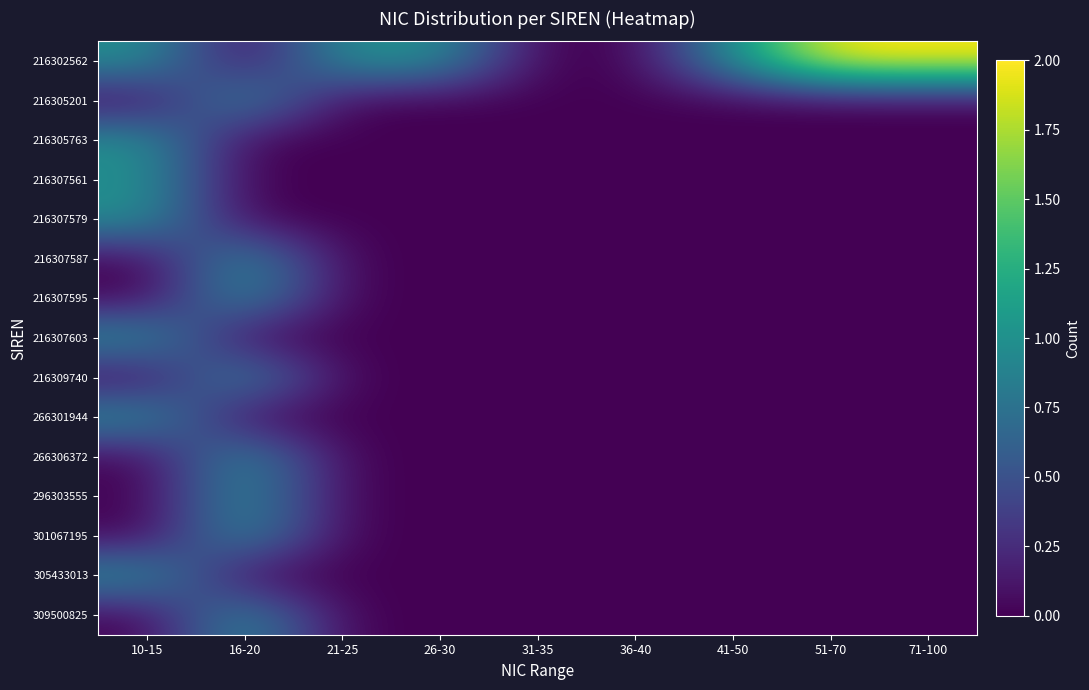

At which category is the sum across all series the highest?

16-20